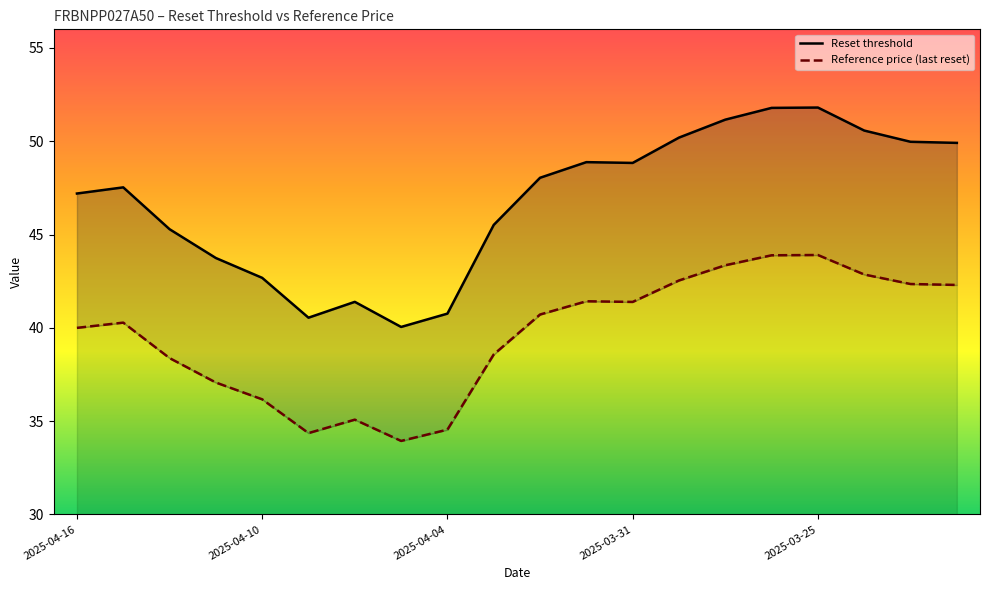

What is the difference between the maximum and minimum values in the Reset threshold series?

11.8